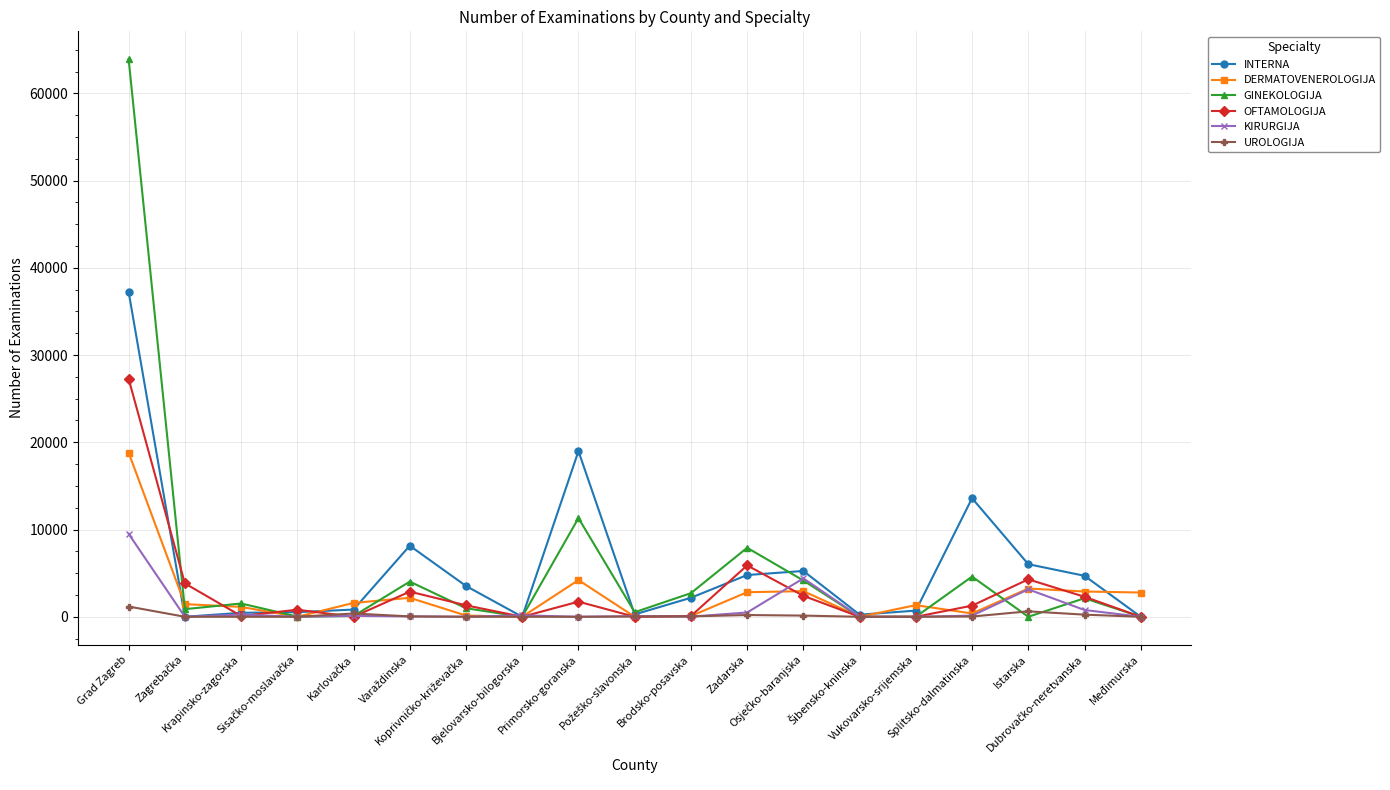

True or false: INTERNA has more than 1 points higher than both neighbors.

True